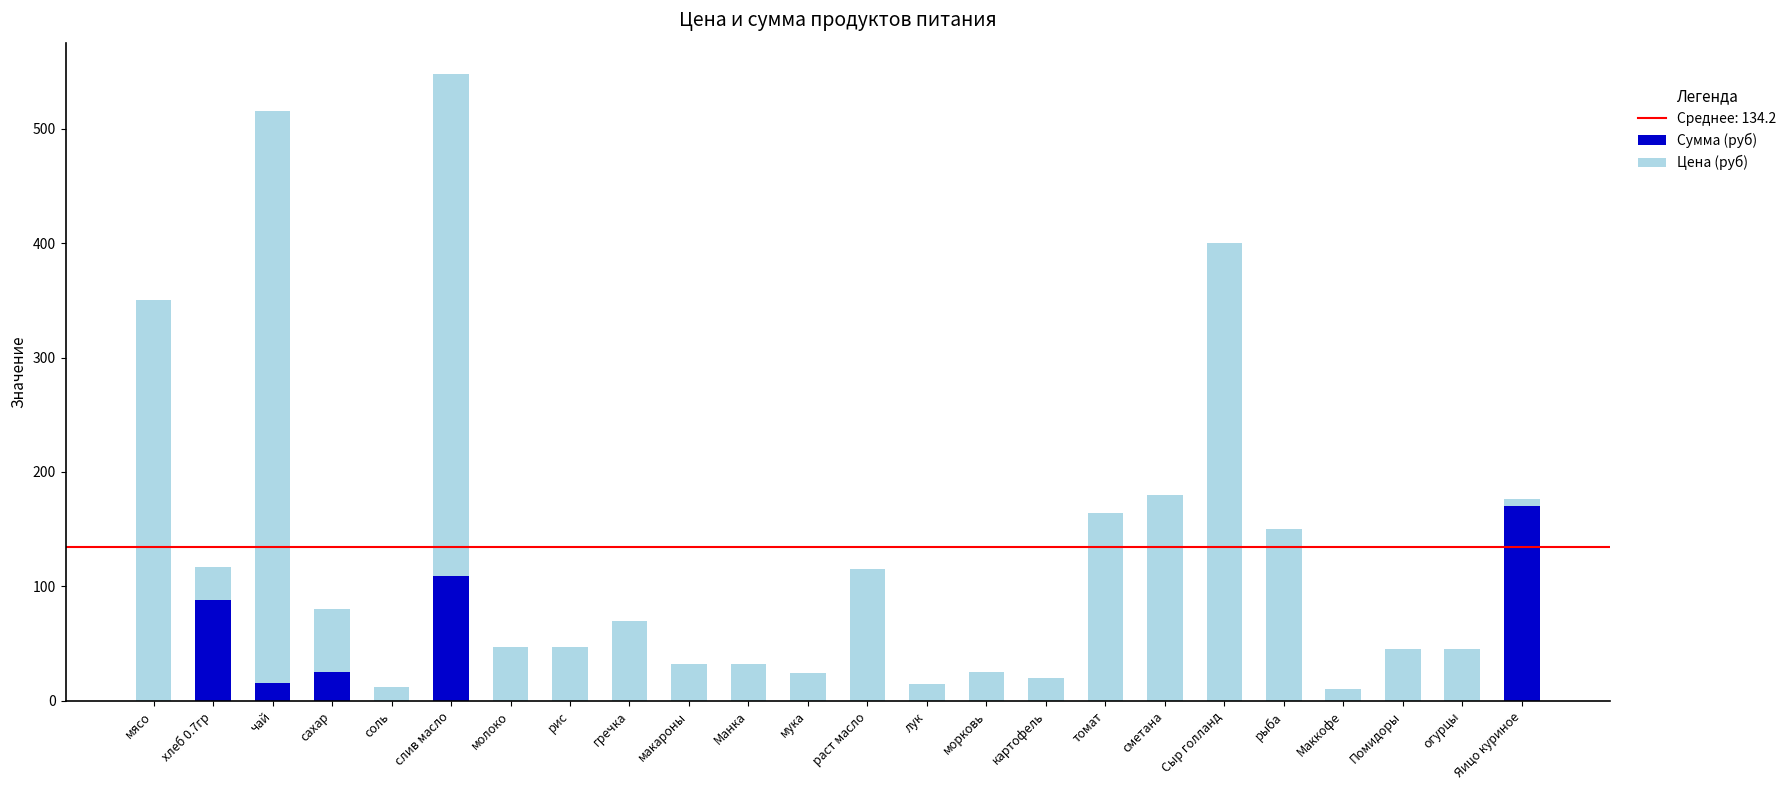

True or false: Сумма (руб) has a value of -81.2 at соль.

False